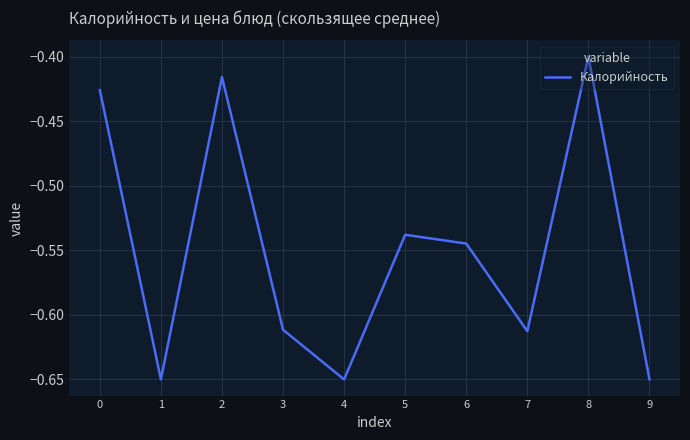

Which has a higher value, 1 or 5?

5